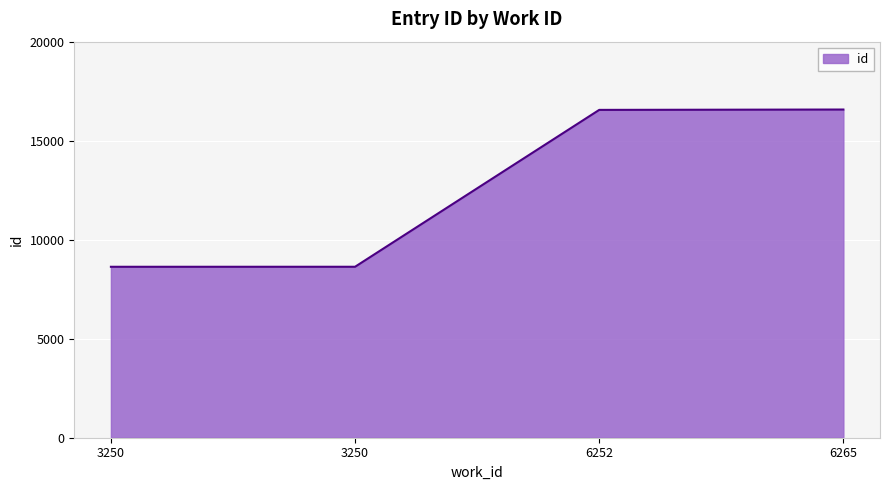

Which has a higher value, 3250 or 6265?

6265